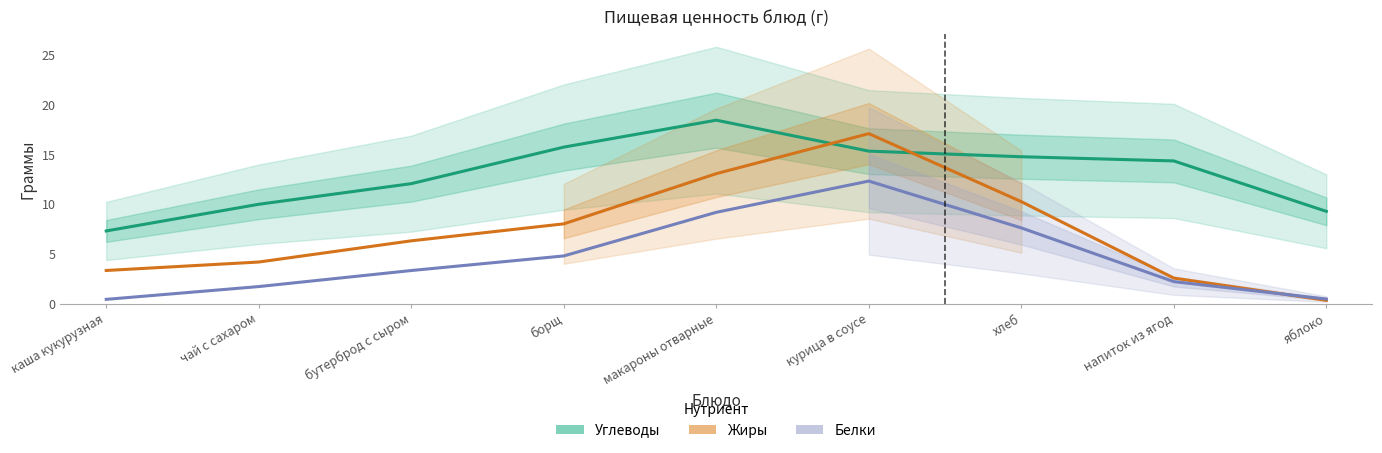

Which series has the widest spread of values?

Жиры